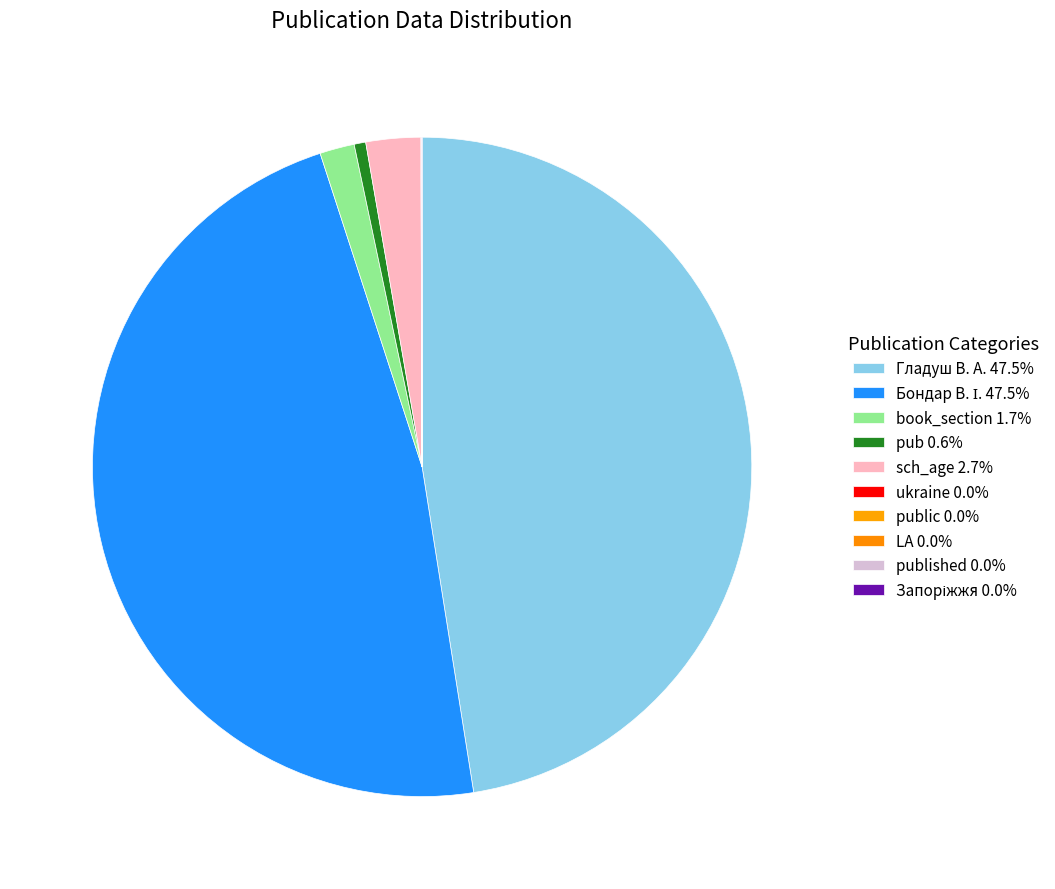

Is there any slice that represents more than half of the pie?

No